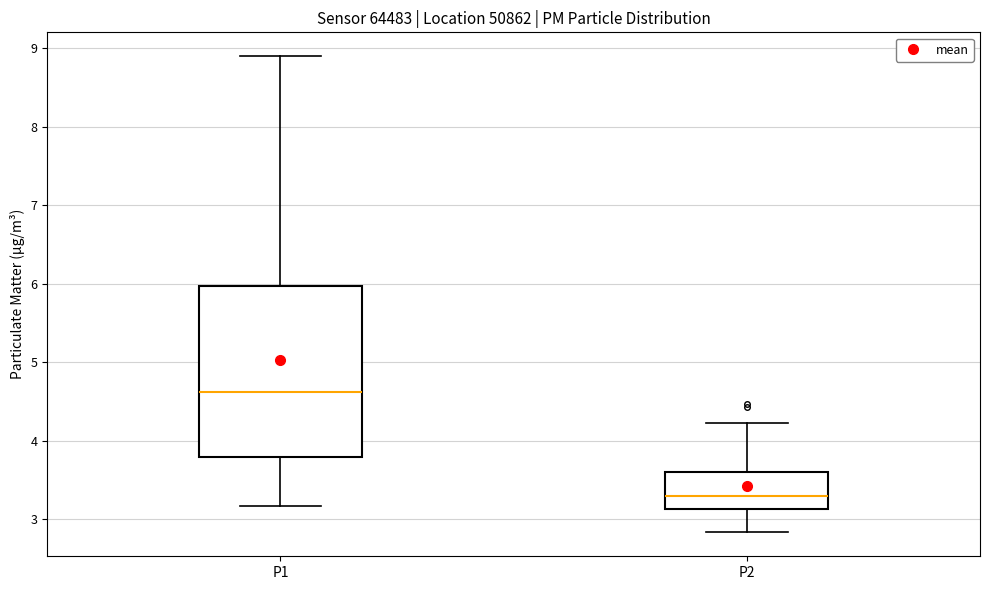

Where is the lower edge of the box for P1 on the y-axis? The values are not printed on the chart, so give them approximately, as read against the axis.

3.8